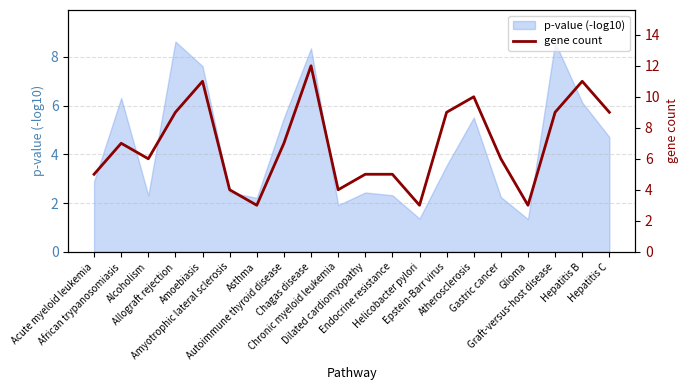

Which has a higher value, Atherosclerosis or Gastric cancer?

Atherosclerosis